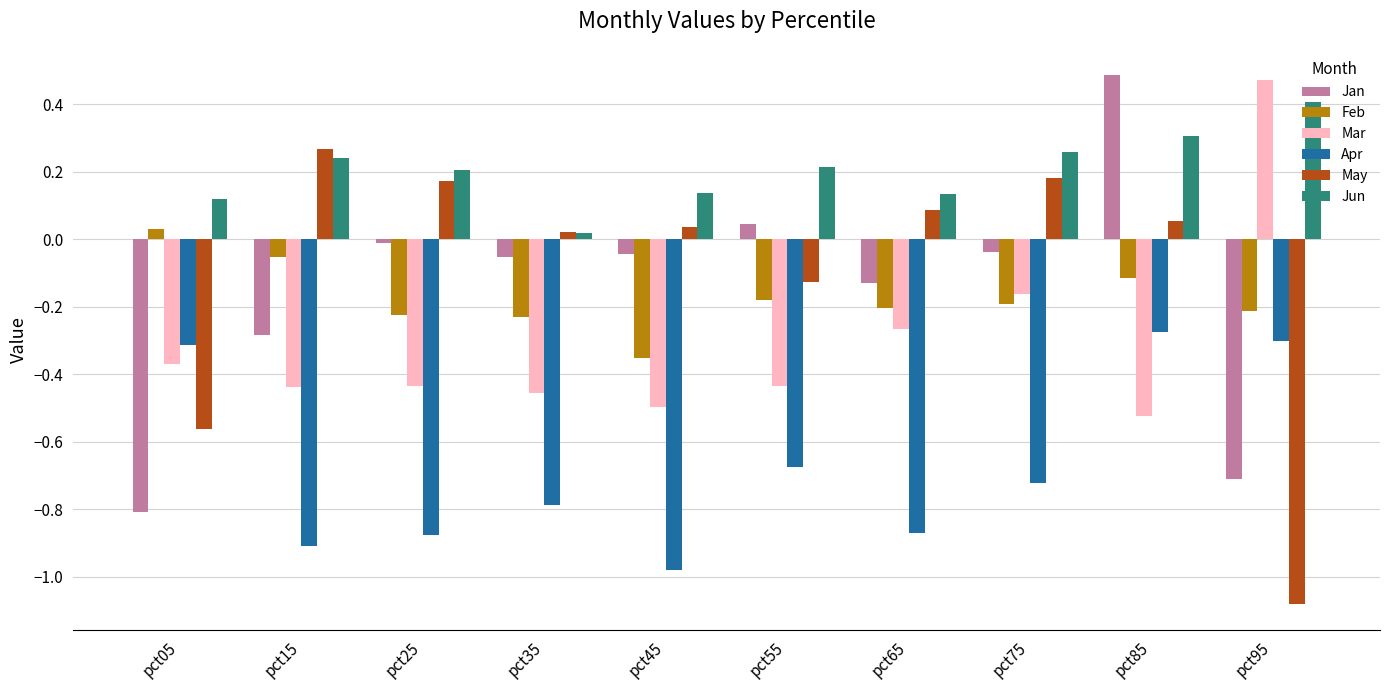

What is the difference between the maximum and minimum values in the Mar series?

1.0